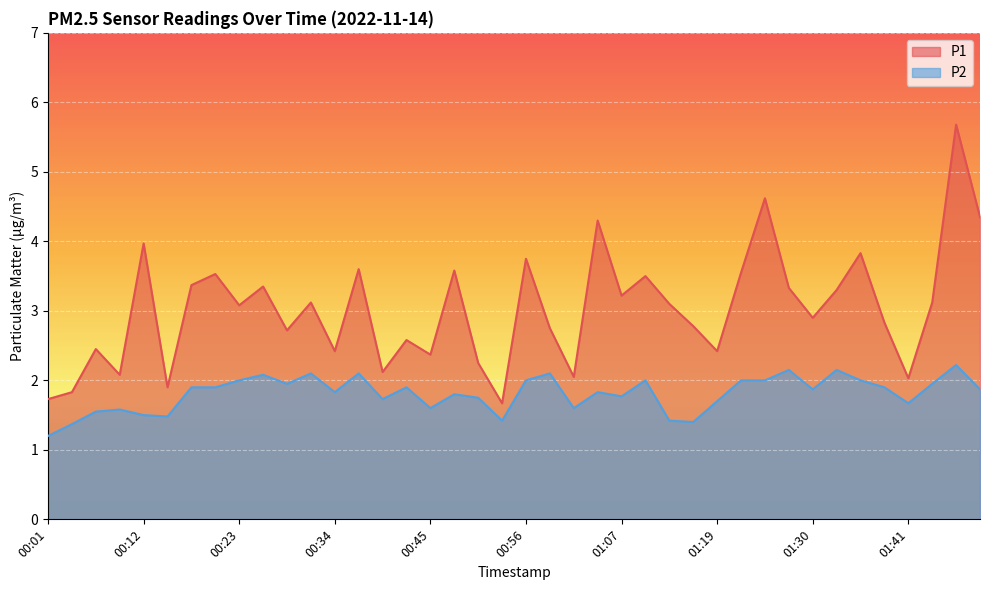

What is the difference between the maximum and minimum values in the P1 series?

4.0